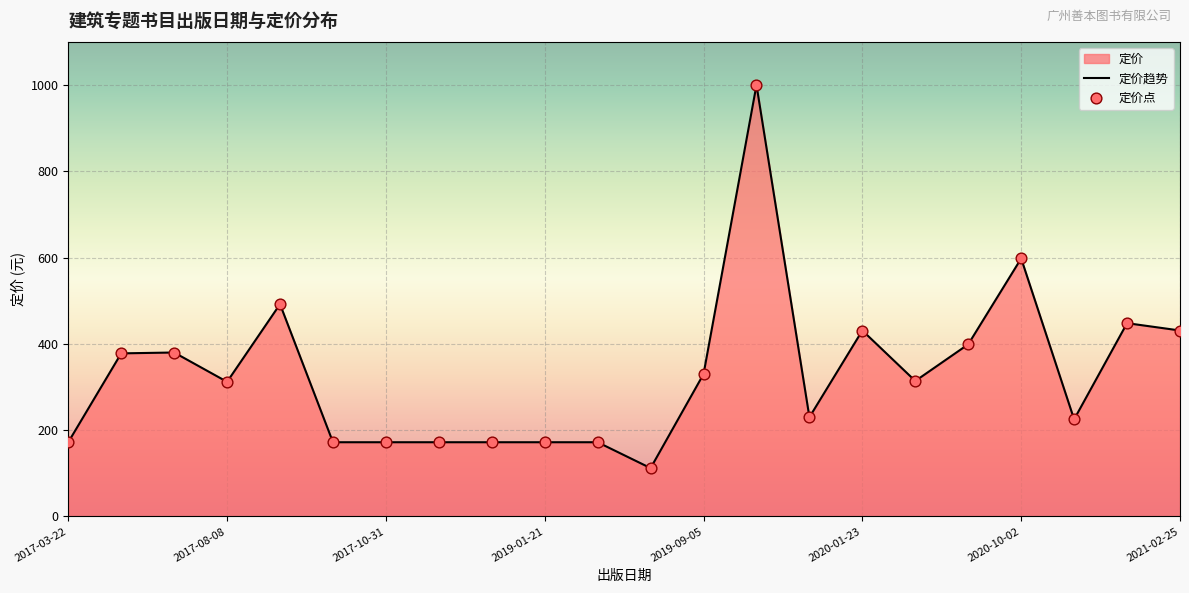

Which series has the largest total across all categories?

定价